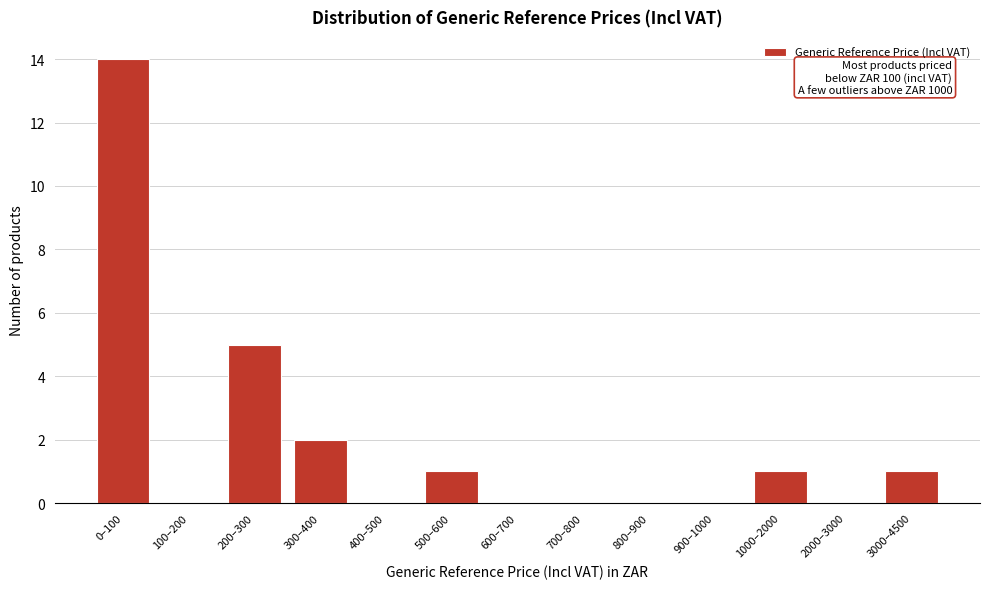

Reading left to right, list all the values displayed in this chart.

0–100=14	100–200=0	200–300=5	300–400=2	400–500=0	500–600=1	600–700=0	700–800=0	800–900=0	900–1000=0	1000–2000=1	2000–3000=0	3000–4500=1